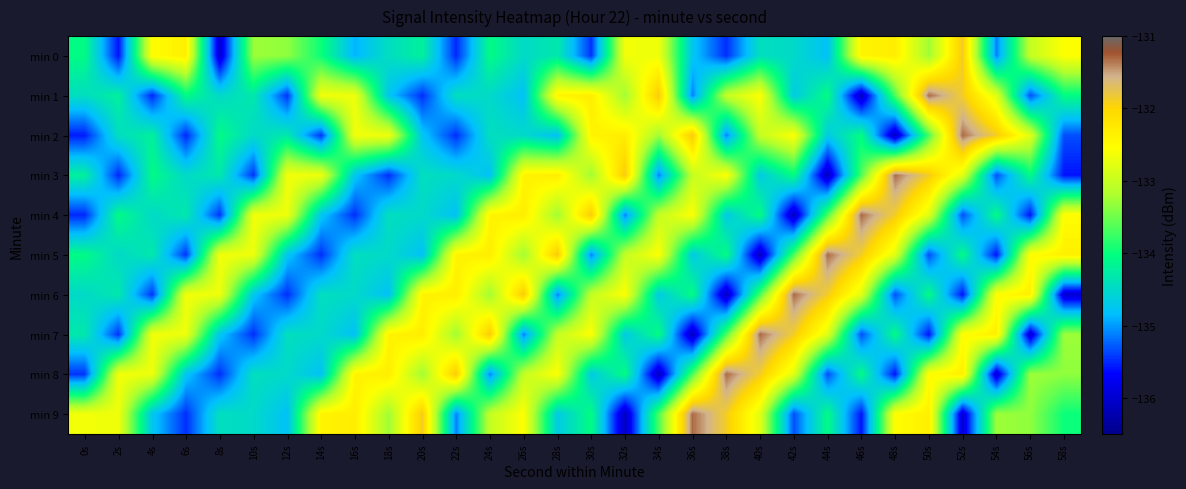

What is the minimum value shown in the chart?

-136.1